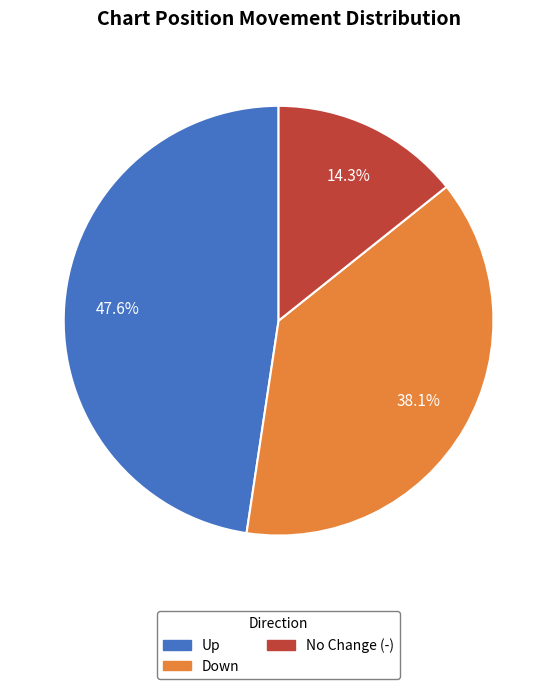

Does any single category account for the majority?

No